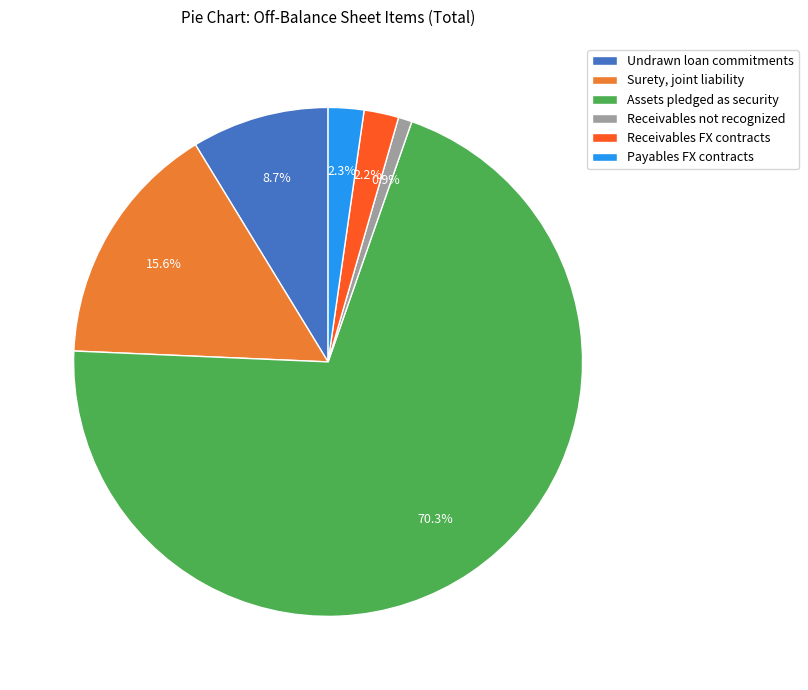

Rank the categories by value from lowest to highest.

Receivables not recognized, Receivables FX contracts, Payables FX contracts, Undrawn loan commitments, Surety, joint liability, Assets pledged as security